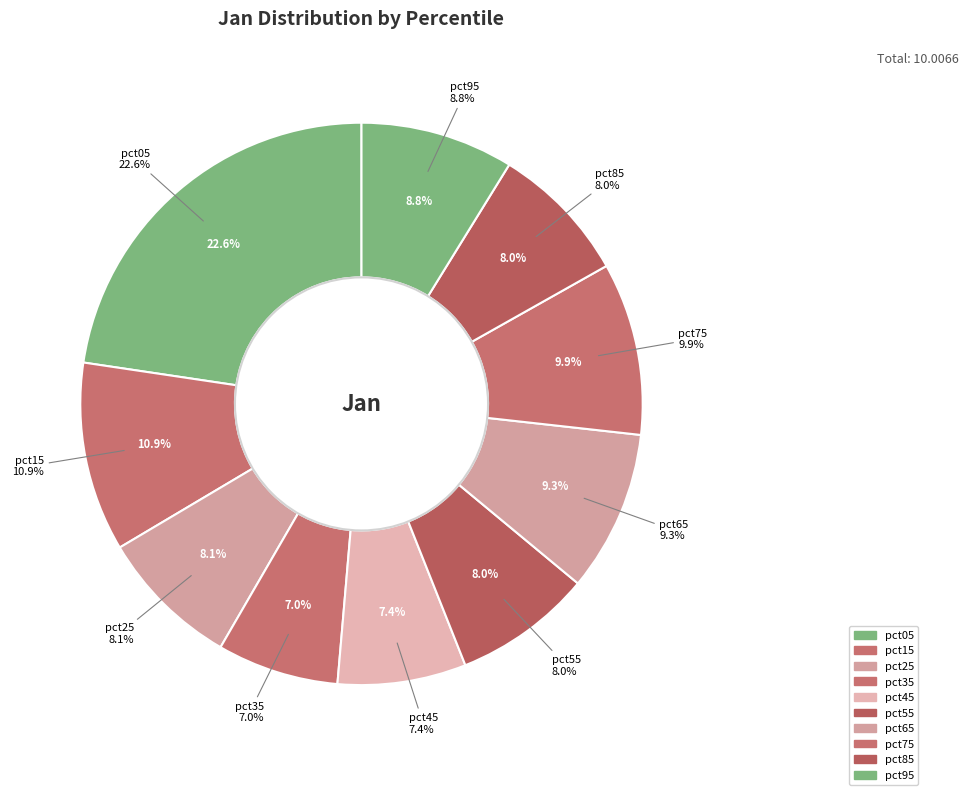

Which slice is the smallest?

pct35